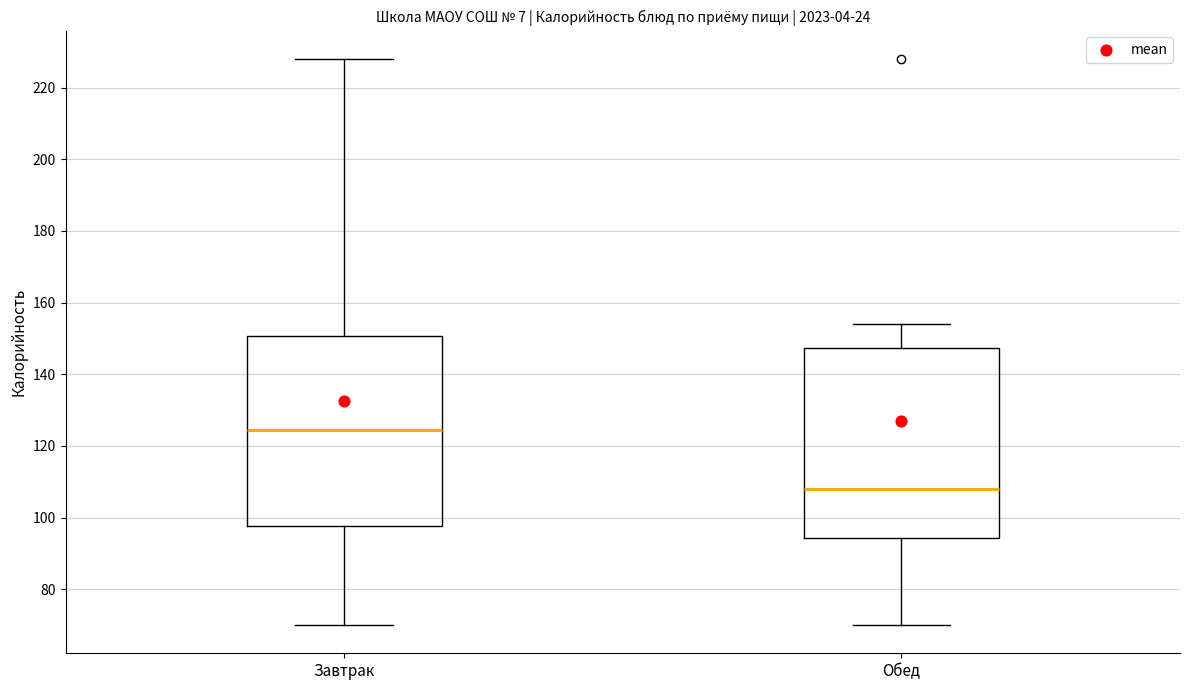

Which box has the highest median line?

Завтрак